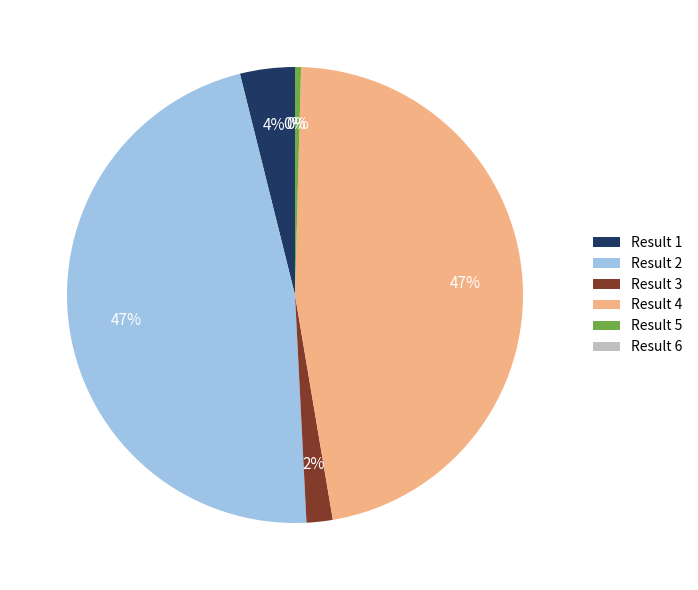

Does any single category account for the majority?

No